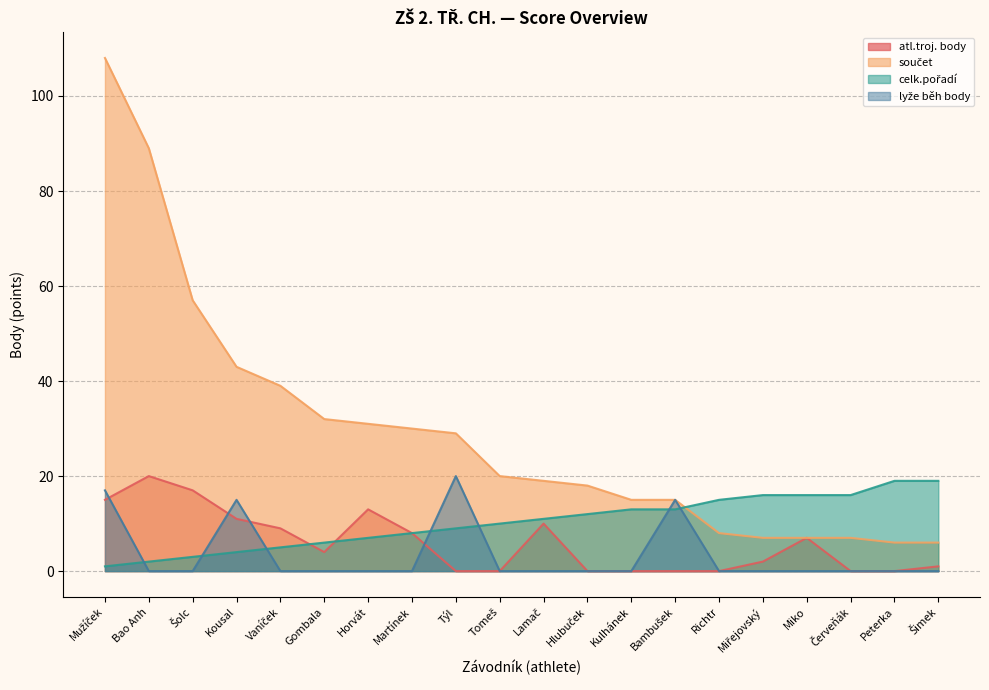

Which series changed the most between Miřejovský and Šimek?

celk.pořadí